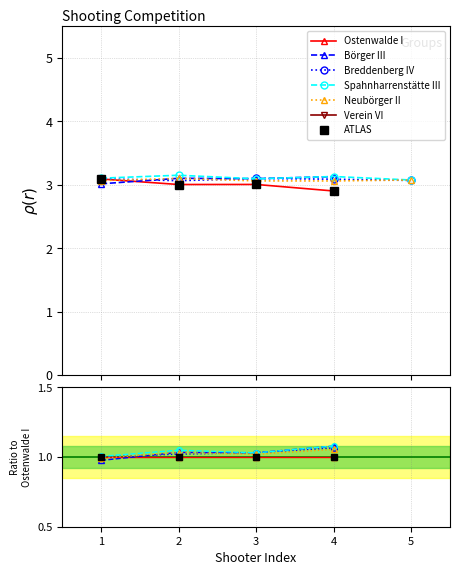

What is the value of the ATLAS point at the 3rd from the left?

1.0